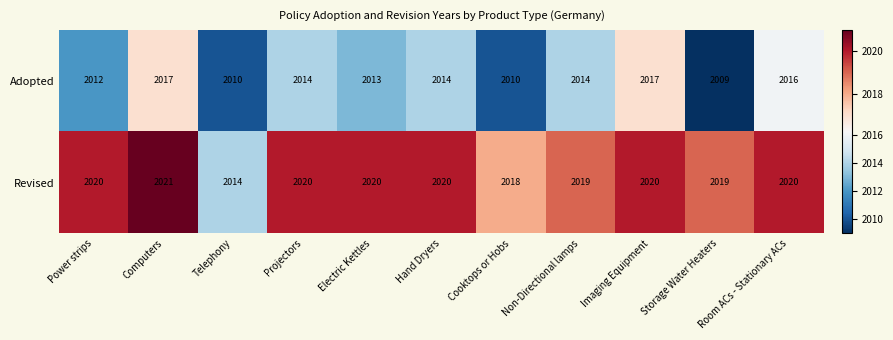

What is the spread (max minus min) of values at Telephony?

4